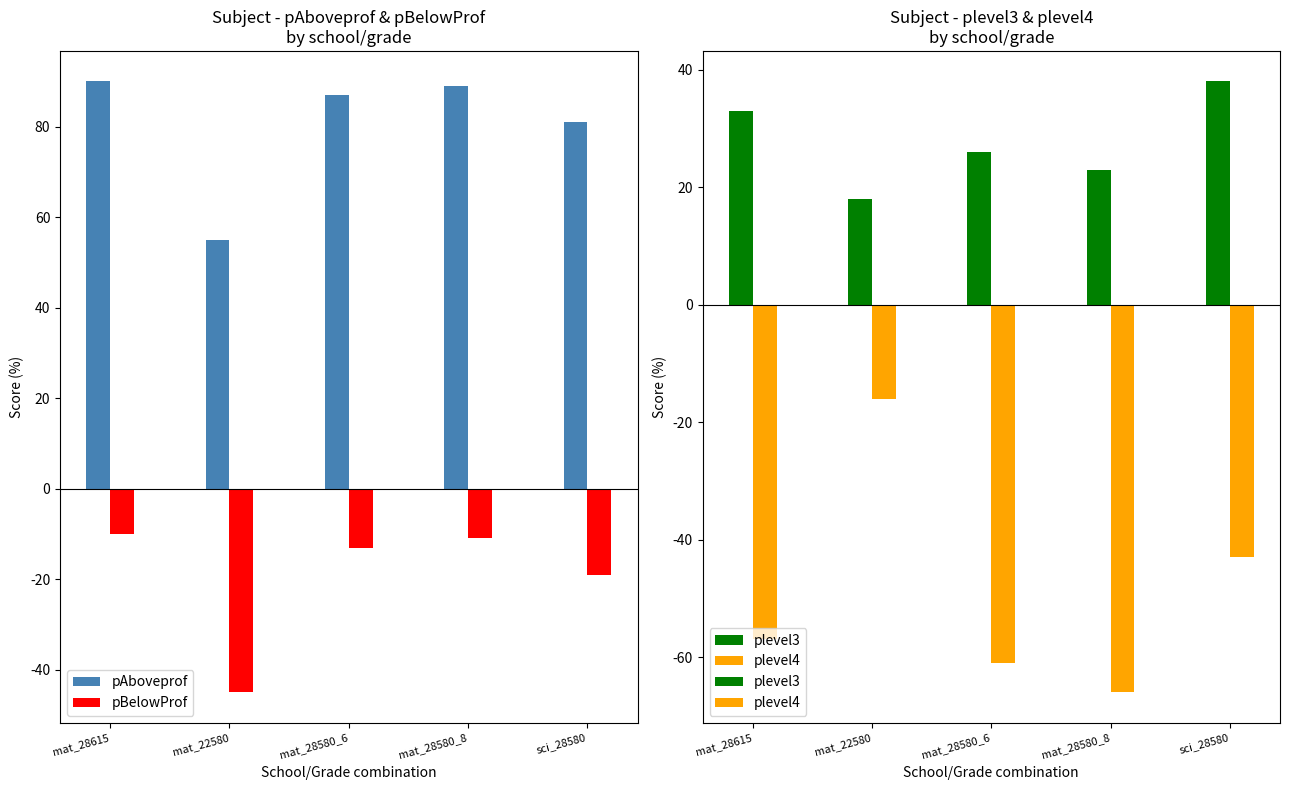

What is the difference between the plevel4 values at sci_28580 and mat_22580?

27